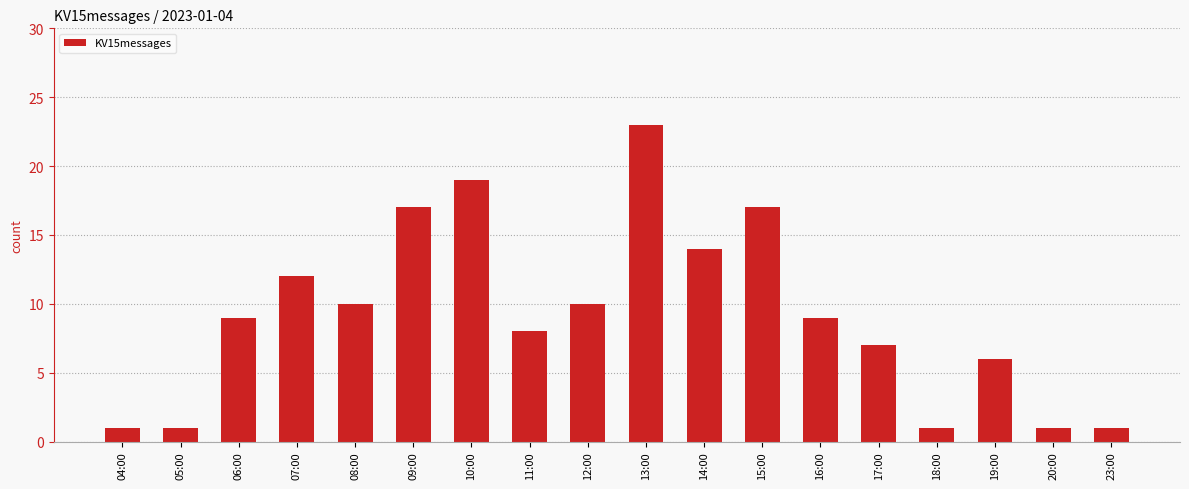

What is the maximum value shown in the chart?

23